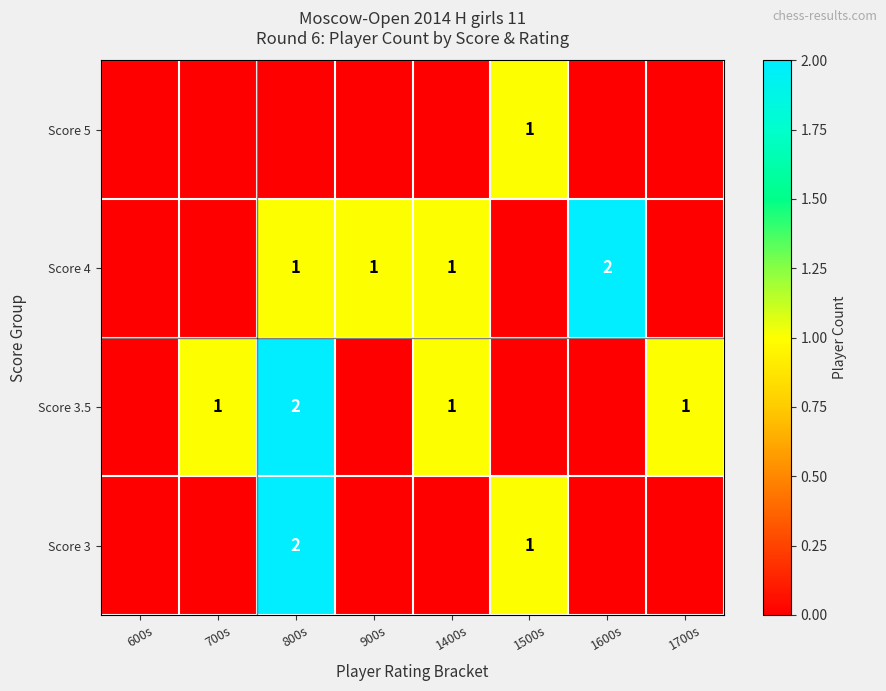

True or false: Score 3.5 has a value of 2 at 1400s.

False